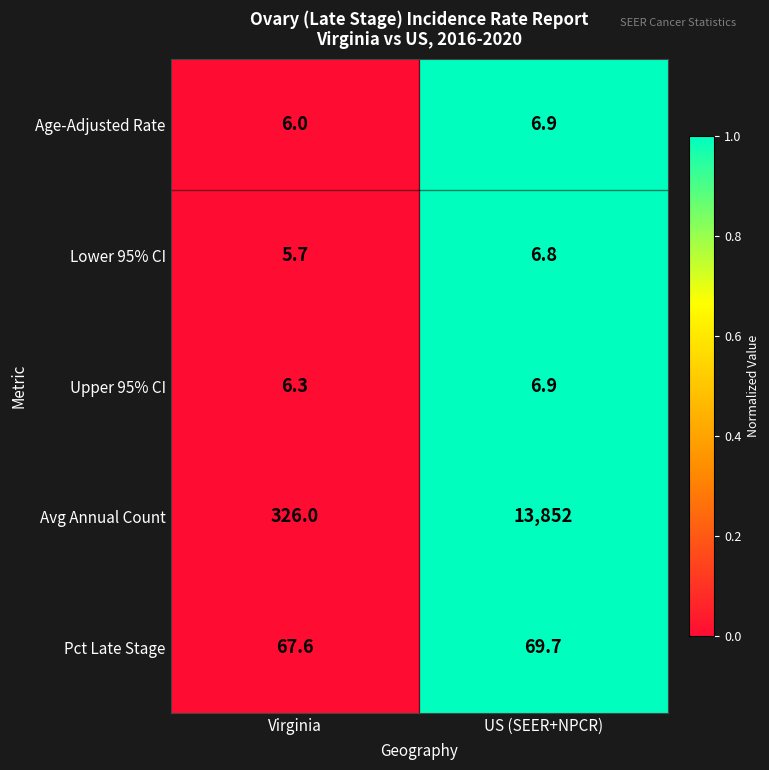

The Pct Late Stage series shows 44.6 at US (SEER+NPCR). True or false?

False